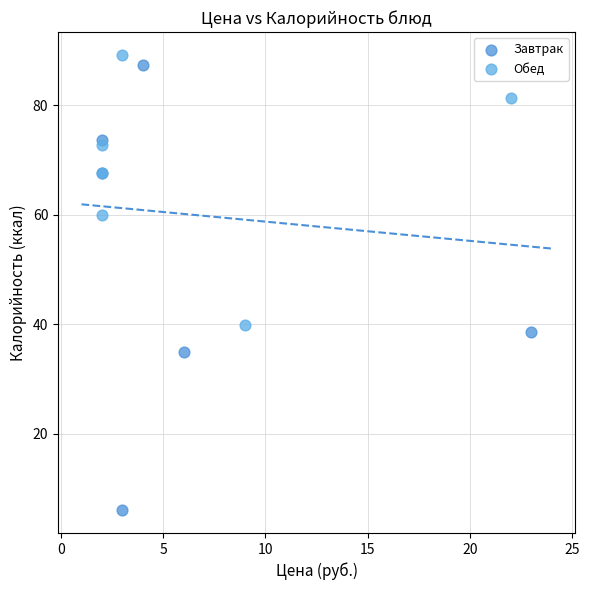

Which series has the widest spread of Y values?

Завтрак